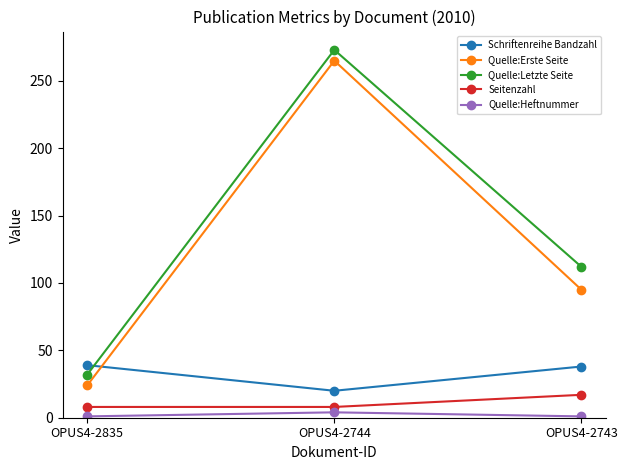

What is the sum of all Quelle:Erste Seite values?

384